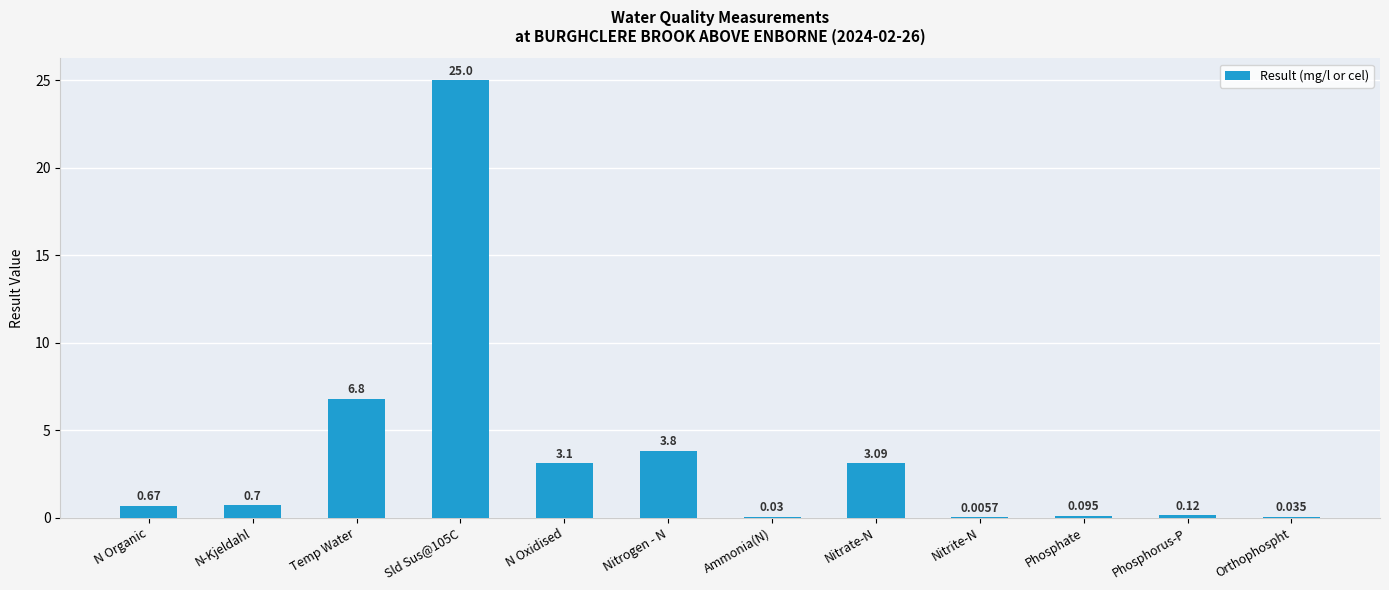

What is the average value?

3.6